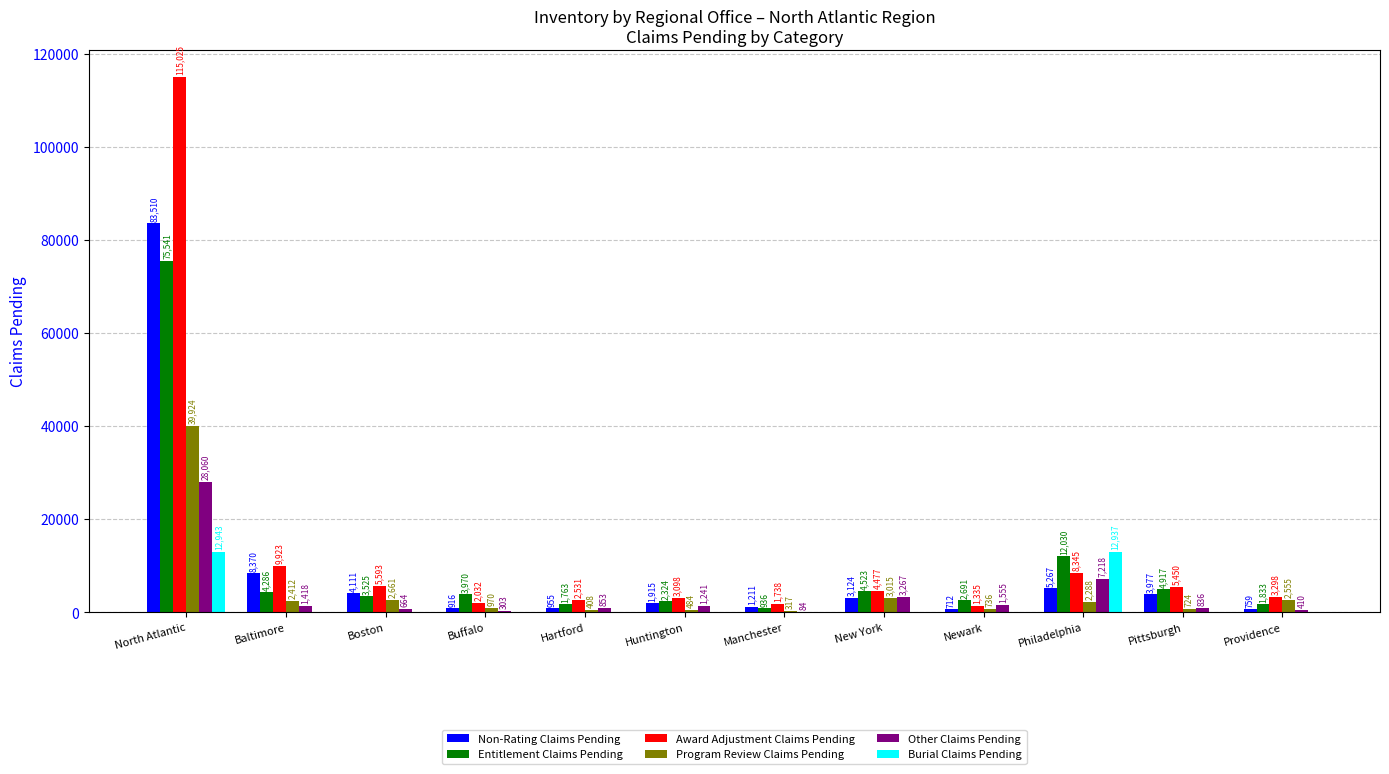

At which category does the chart reach its peak across all series?

North Atlantic